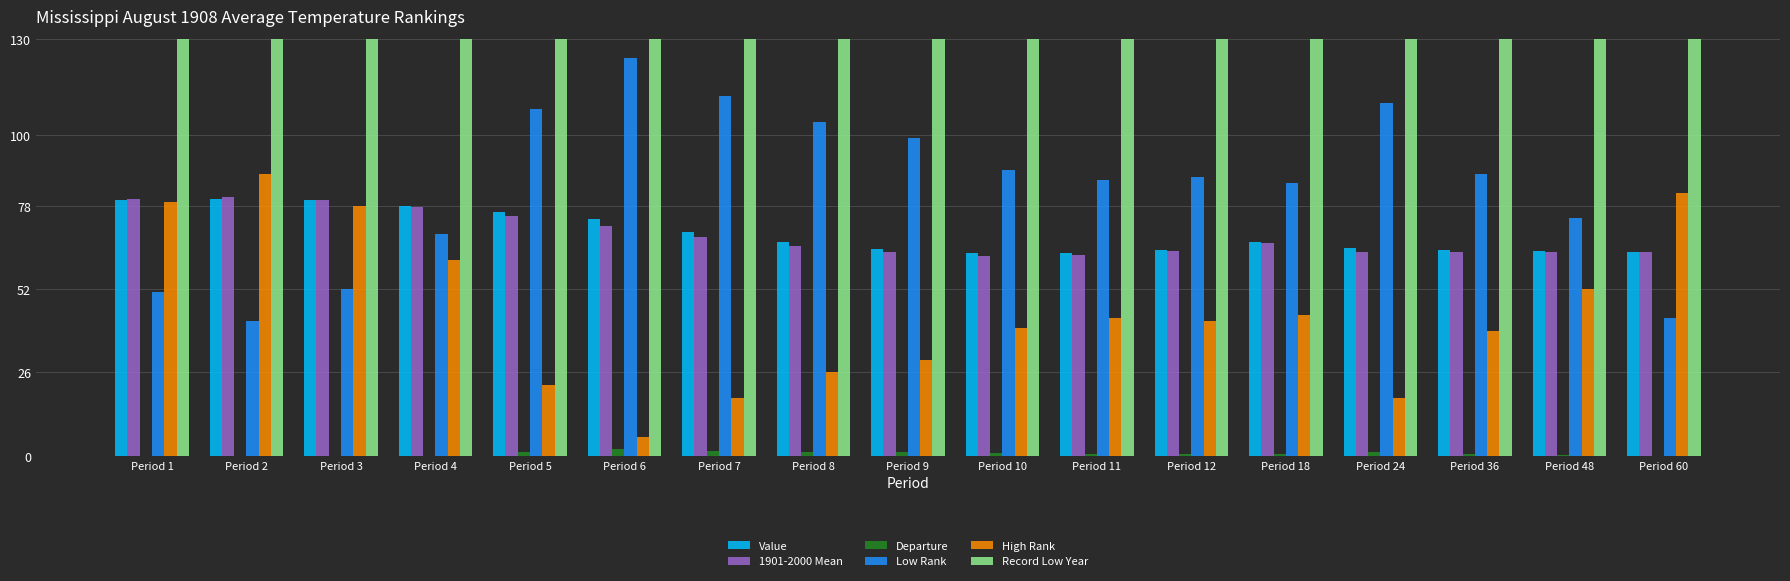

What is the difference between the maximum and minimum values in the Departure series?

2.0